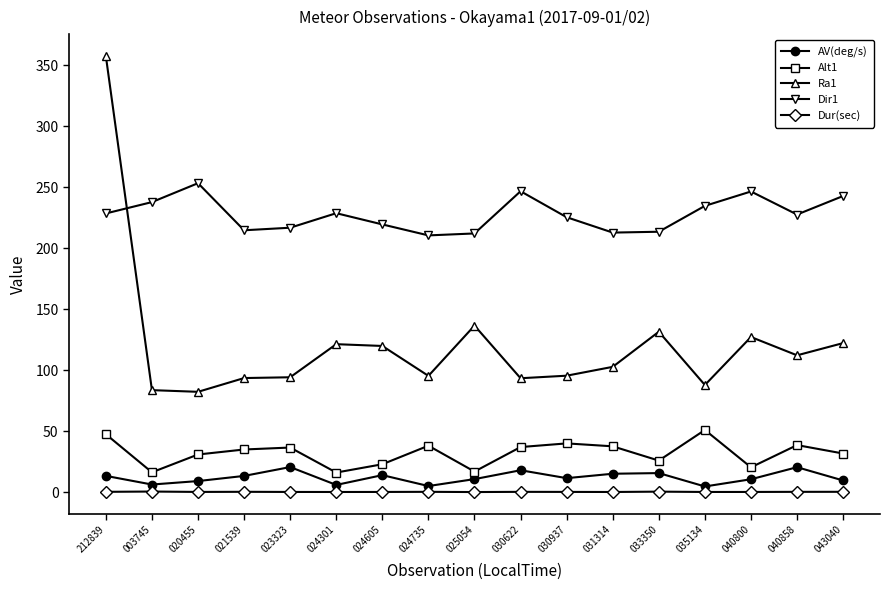

What is the sum of all Ra1 values?

2056.9